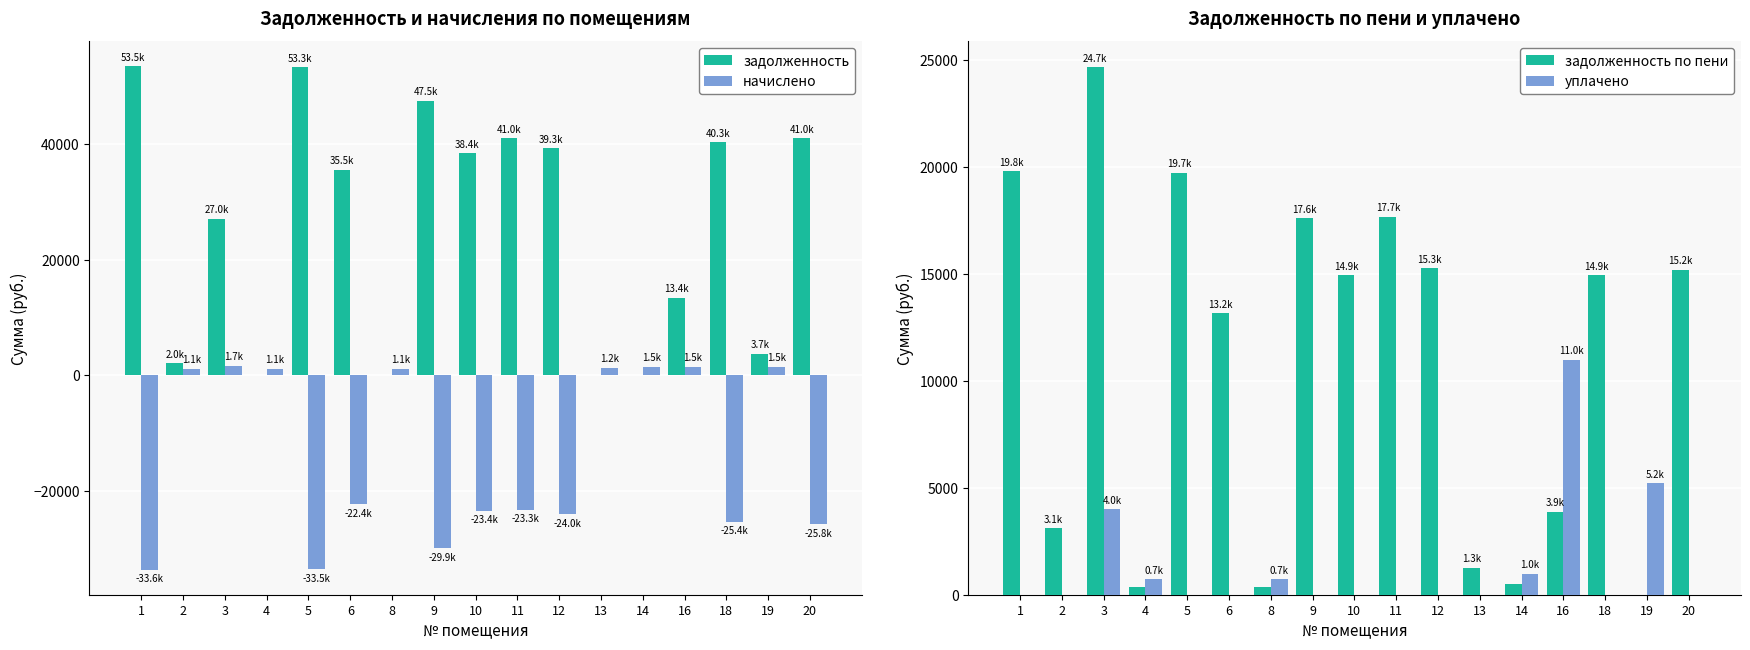

Is it true that задолженность по пени equals 3107.3 at 2?

True